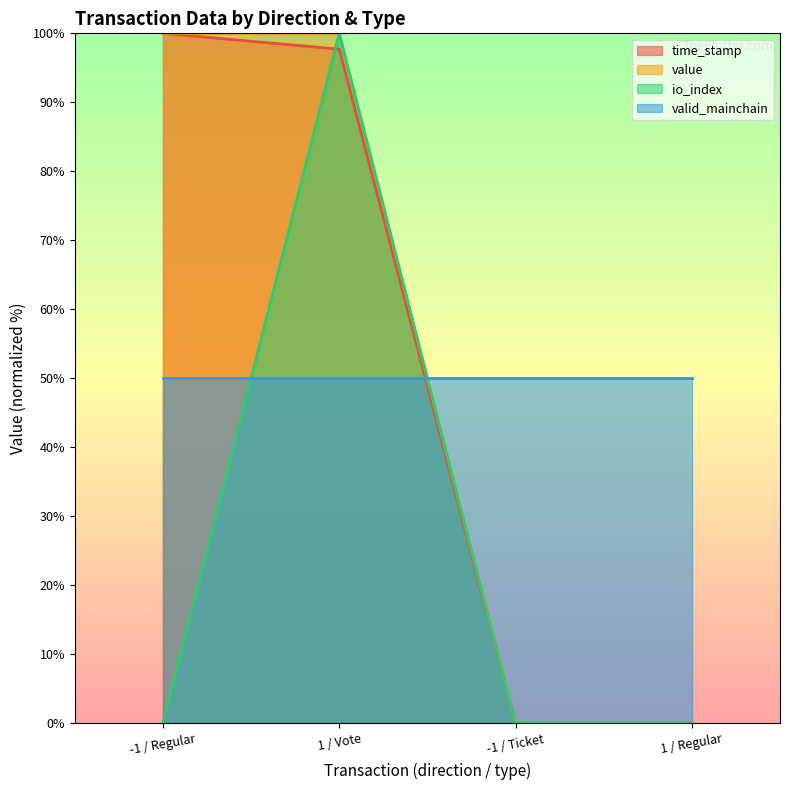

At which label is value closest to 50?

-1 / Regular